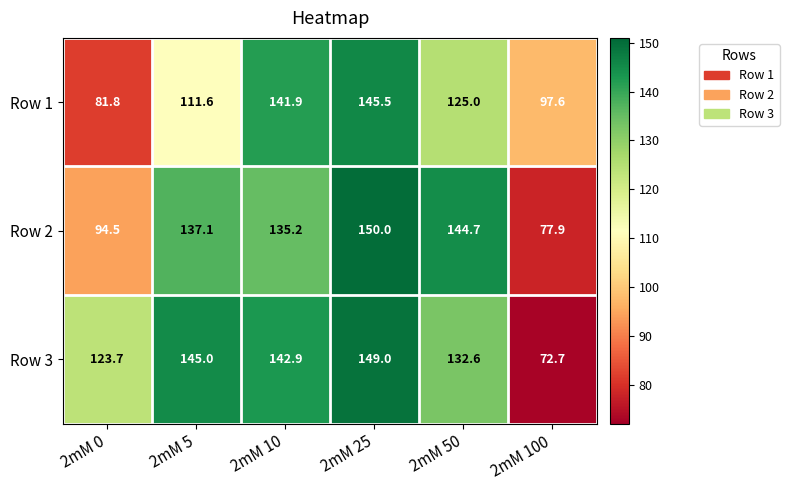

List the series in order of their peak value, lowest first.

Row 1, Row 3, Row 2